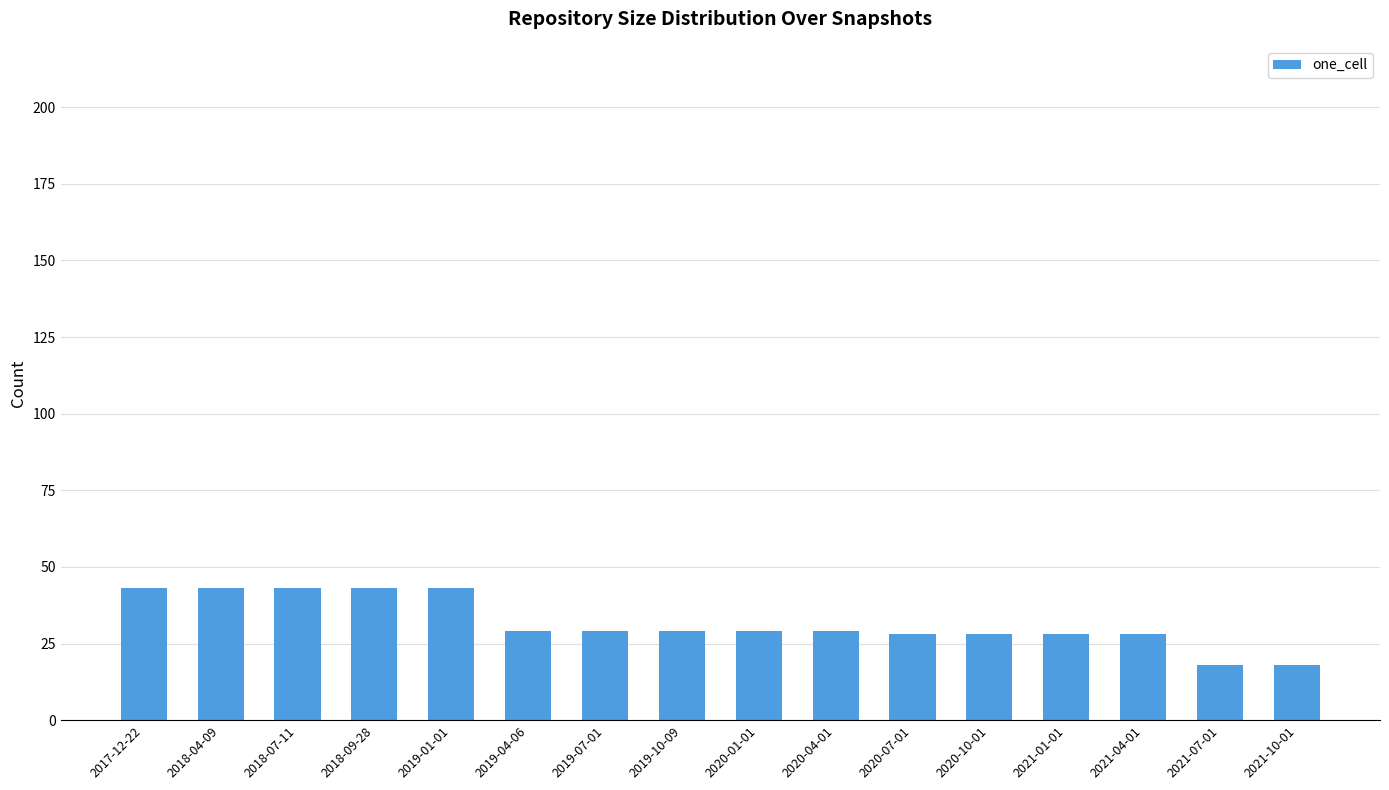

What is the minimum value shown in the chart?

18